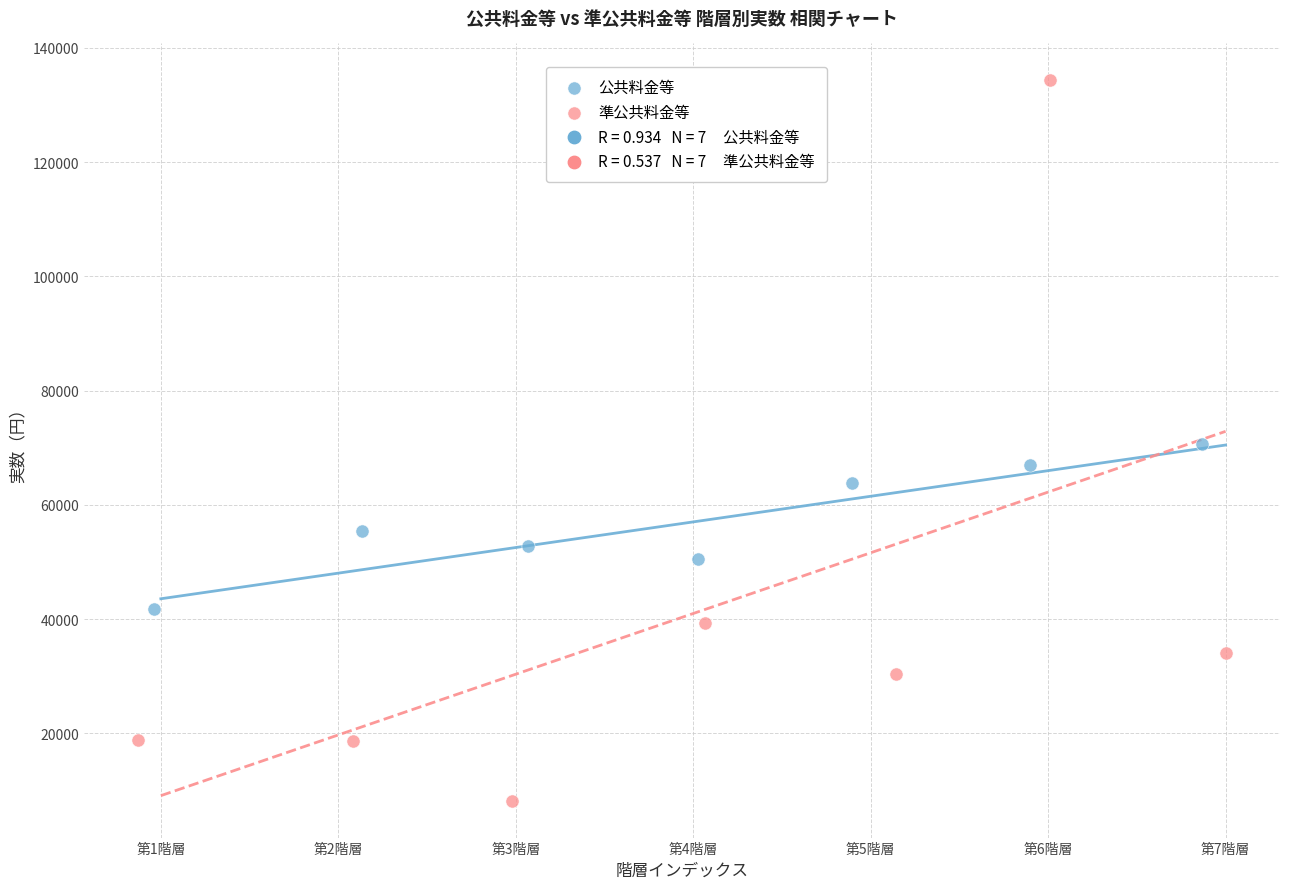

Which series reaches the maximum Y coordinate?

準公共料金等